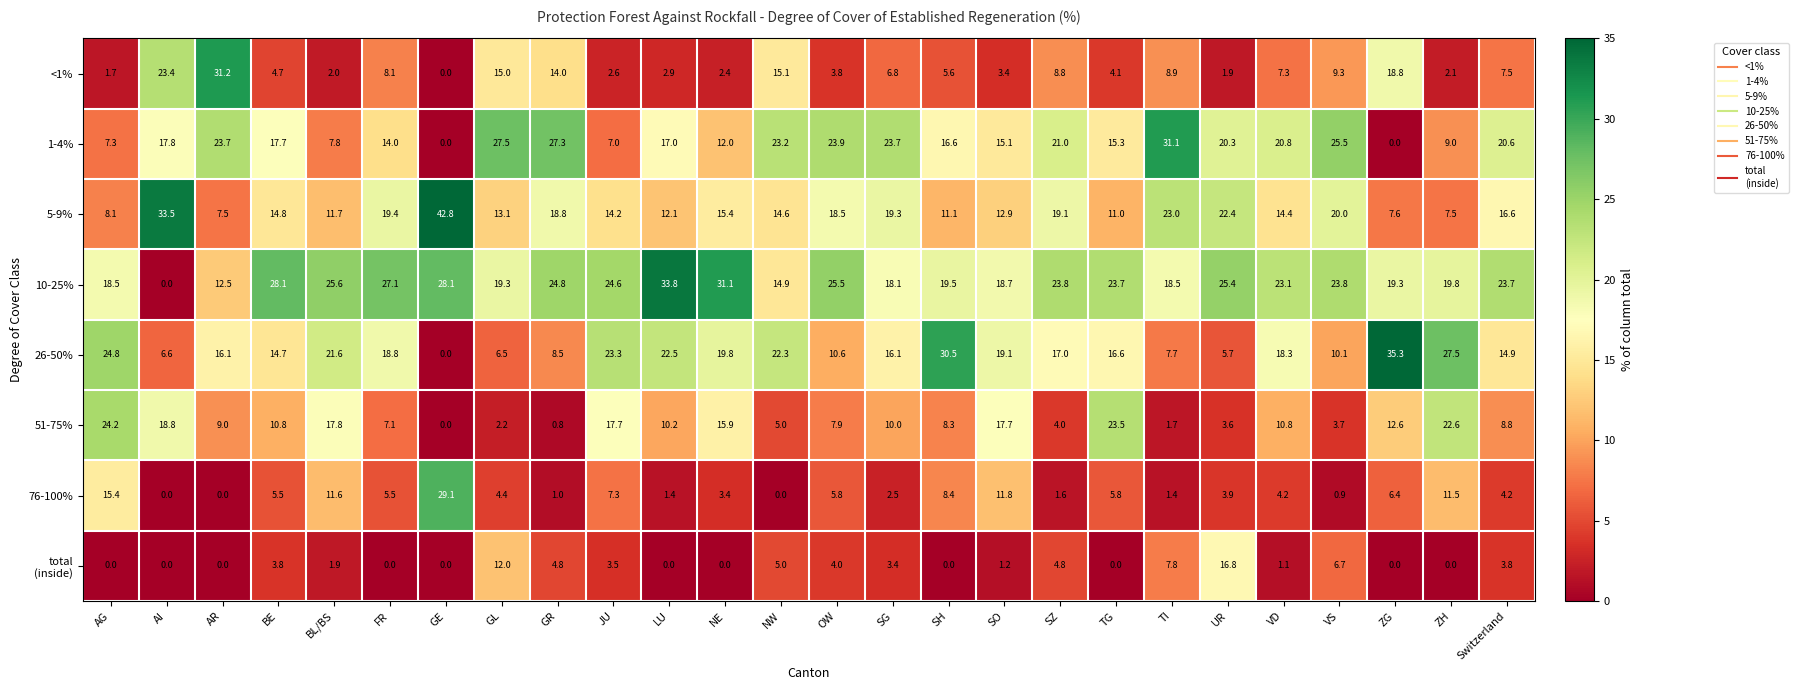

What is the spread (max minus min) of values at VD?

22.0